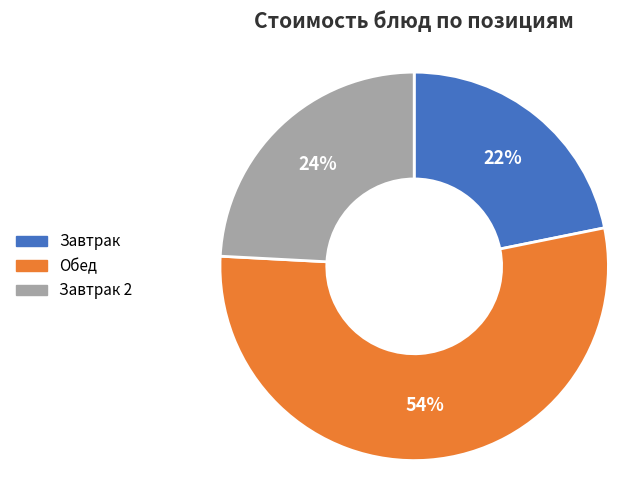

Is there any slice that represents more than half of the pie?

Yes